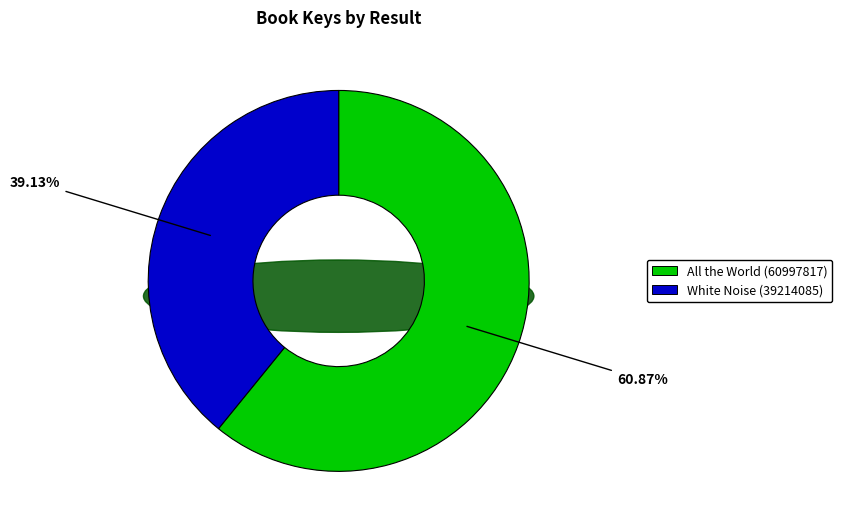

Combined, do All the World (60997817) and White Noise (39214085) account for over 50%?

Yes